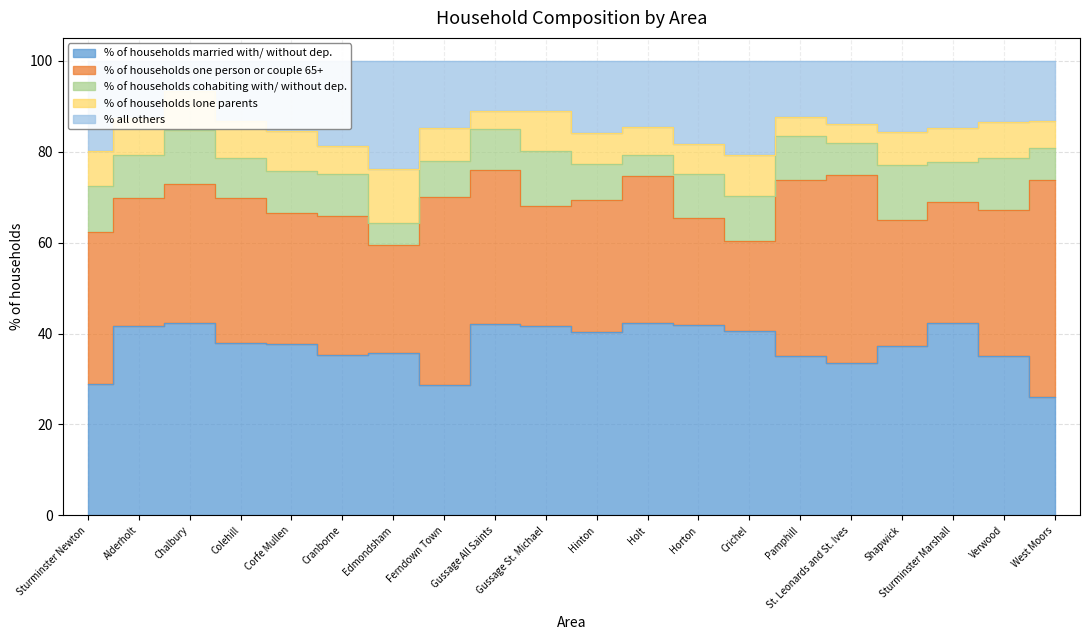

Between Alderholt and Crichel, which series saw the biggest shift?

% of households one person or couple 65+